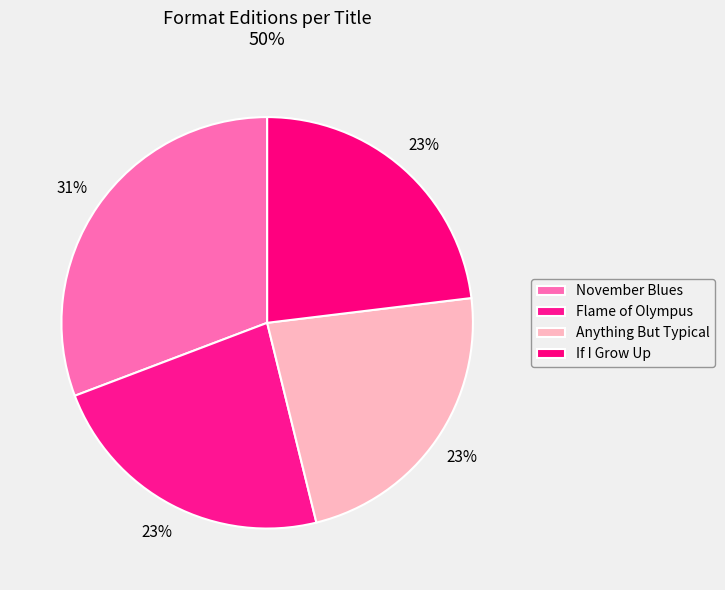

Is there any slice that represents more than half of the pie?

No